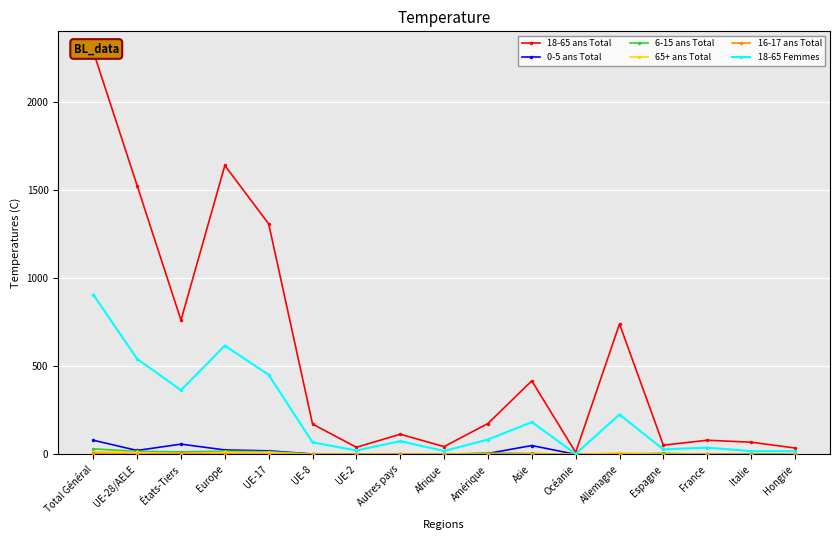

Reading left to right, transcribe all the data shown in this chart.

18-65 ans Total: 2286	1525	761	1639	1308	172	40	114	44	175	417	11	740	52	80	69	36
0-5 ans Total: 80	22	58	25	20	2	0	3	0	5	50	0	3	3	0	3	0
6-15 ans Total: 31	17	14	18	15	2	0	1	1	7	5	0	1	6	0	1	0
65+ ans Total: 15	11	4	12	11	0	0	1	0	1	2	0	8	0	0	0	0
16-17 ans Total: 6	1	5	2	1	0	0	1	0	2	2	0	0	0	0	1	0
18-65 Femmes: 906	542	364	617	451	68	22	75	19	84	183	3	226	28	38	18	18